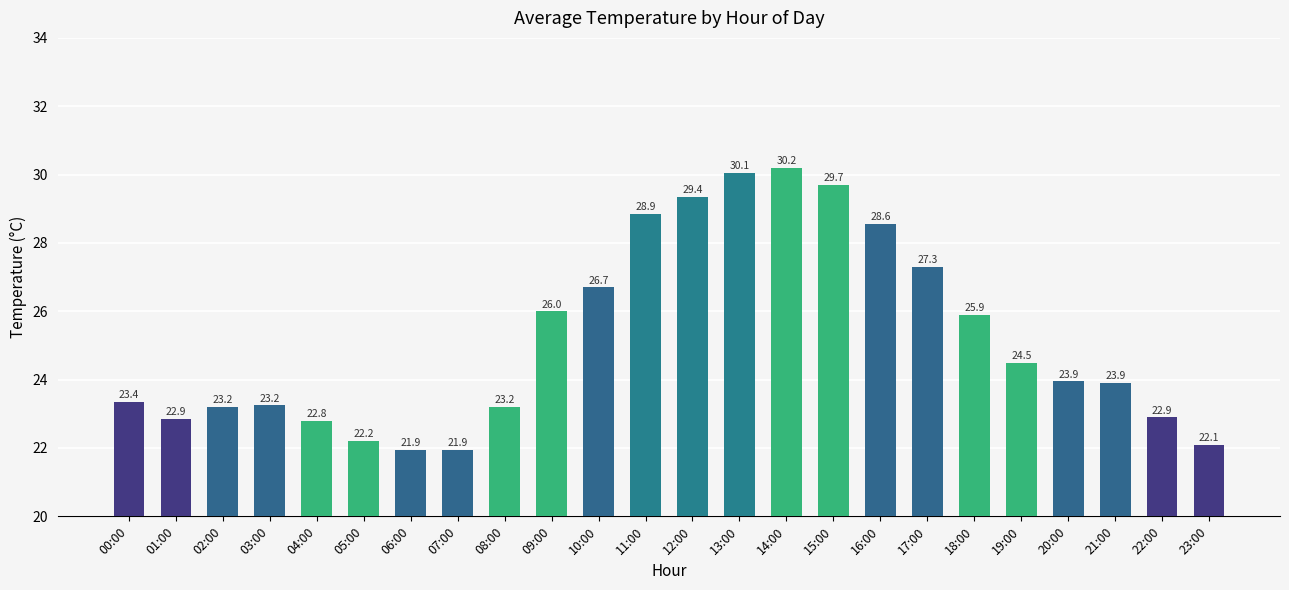

What is the change in value from 05:00 to 19:00?

+2.3